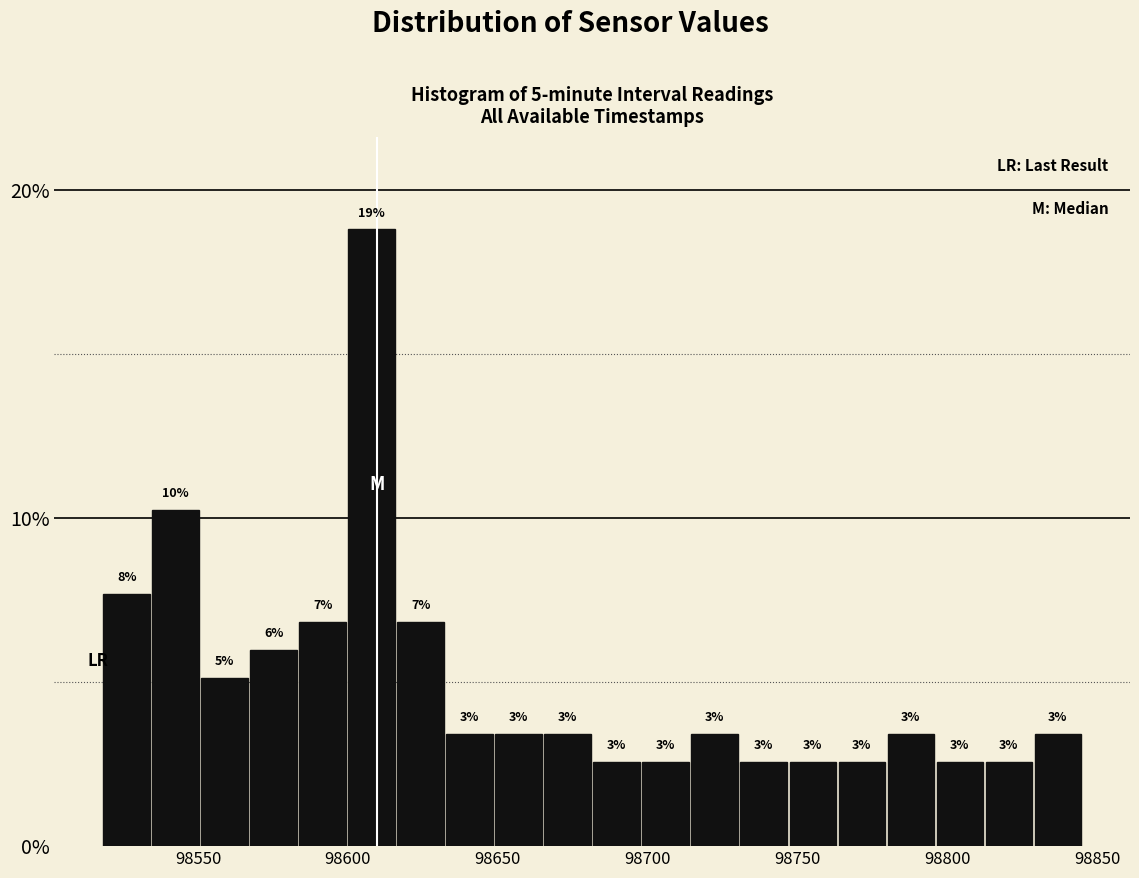

Read against the x-axis, roughly where is the centre of the tallest bar?

98610